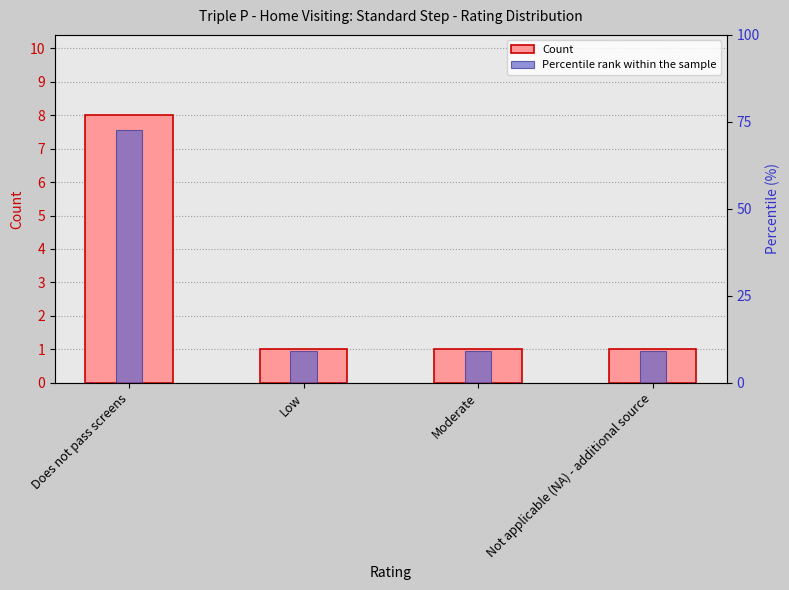

What is the total value across all series at Moderate?

10.1